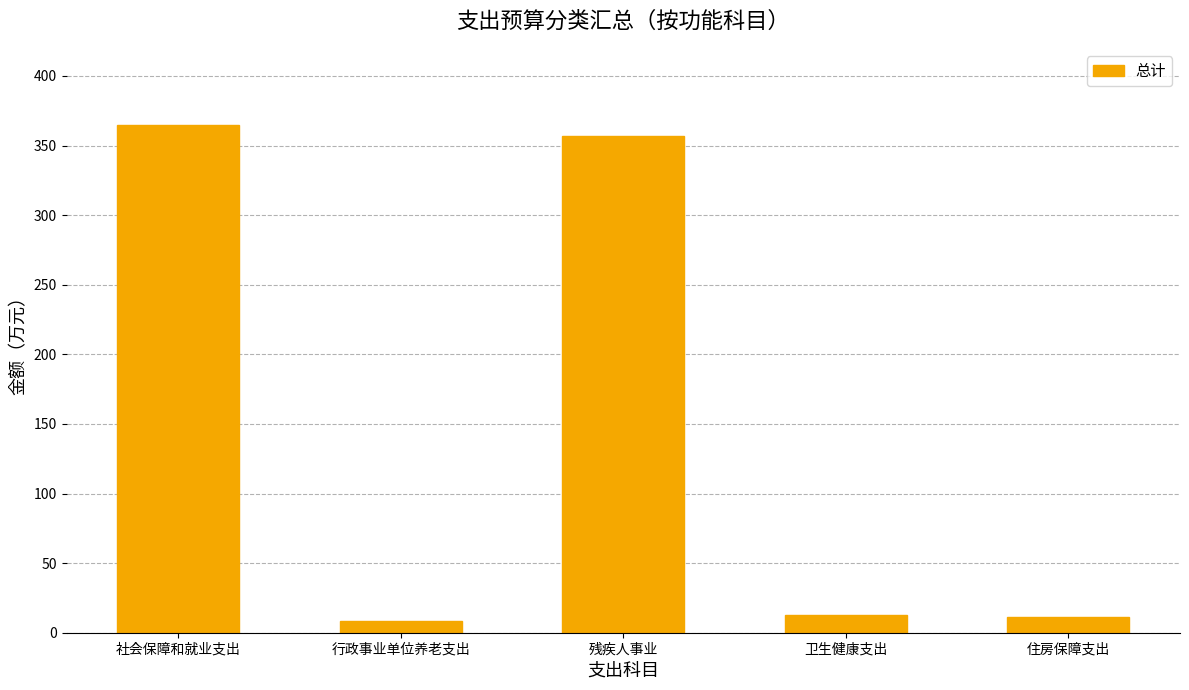

What is the greatest value displayed?

364.8